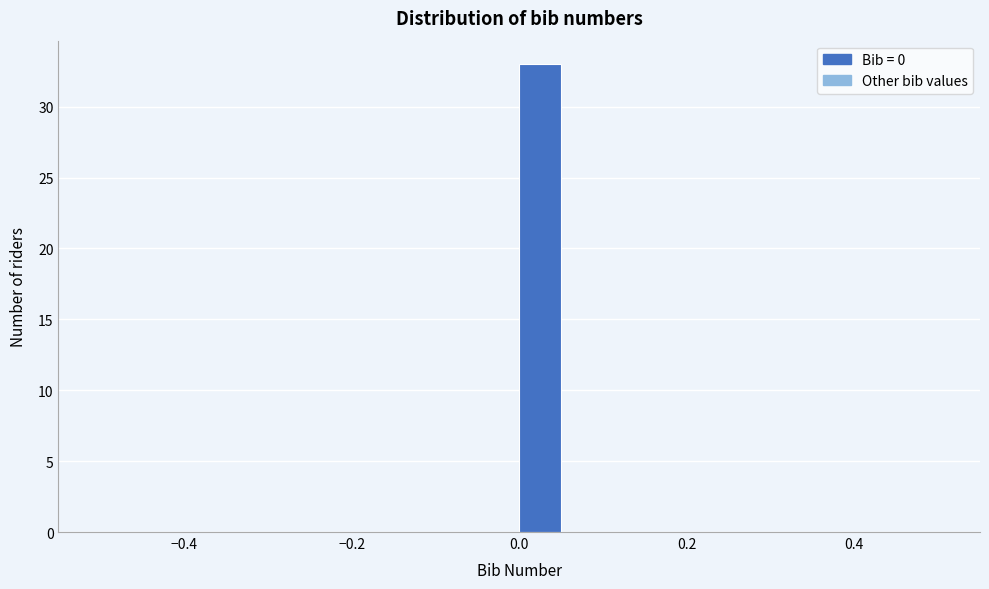

Around what value on the x-axis is the tallest bar? Give the approximate position of its centre, as read against the axis.

0.02